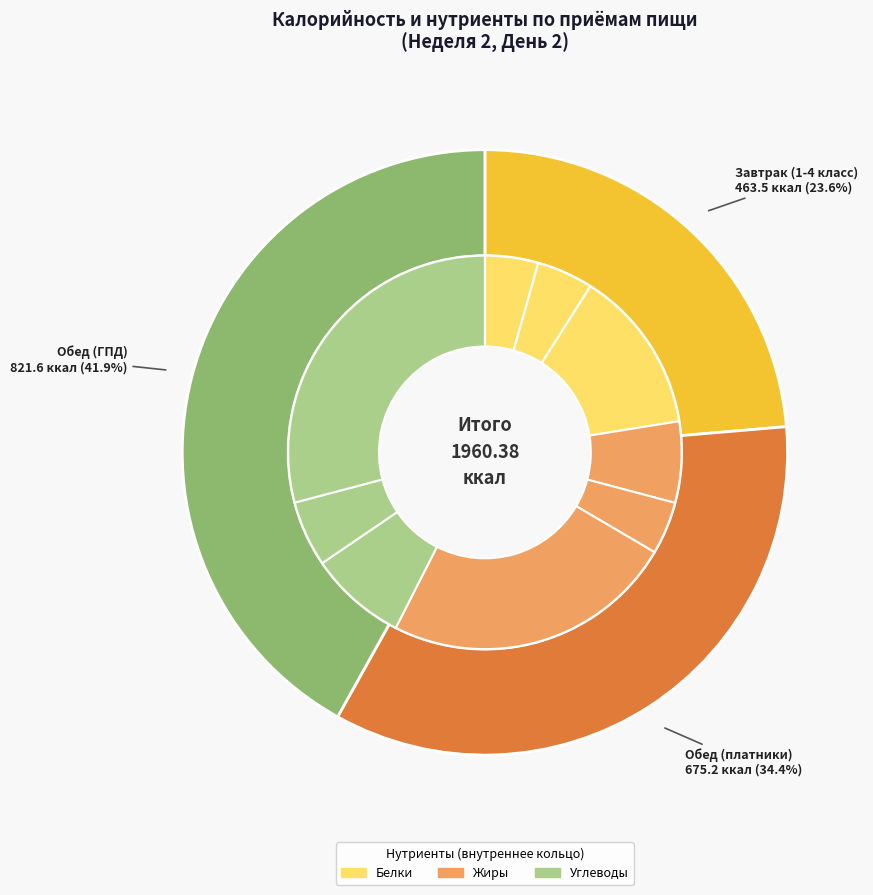

To the nearest percent, what portion does Завтрак (1-4 класс) represent?

24%